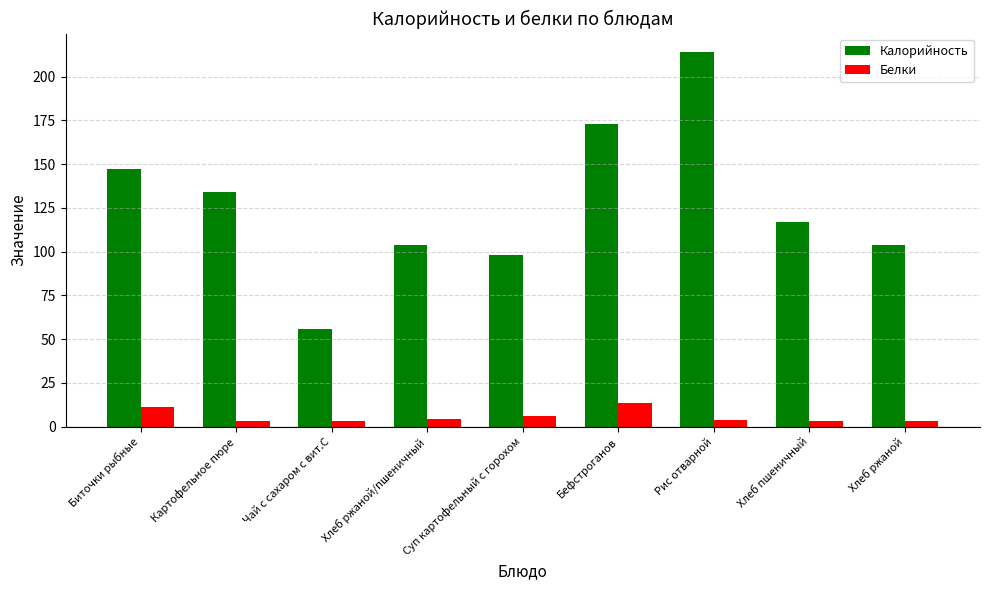

Is the value of Калорийность at Чай с сахаром с вит.С greater than the value of Белки at Рис отварной?

Yes